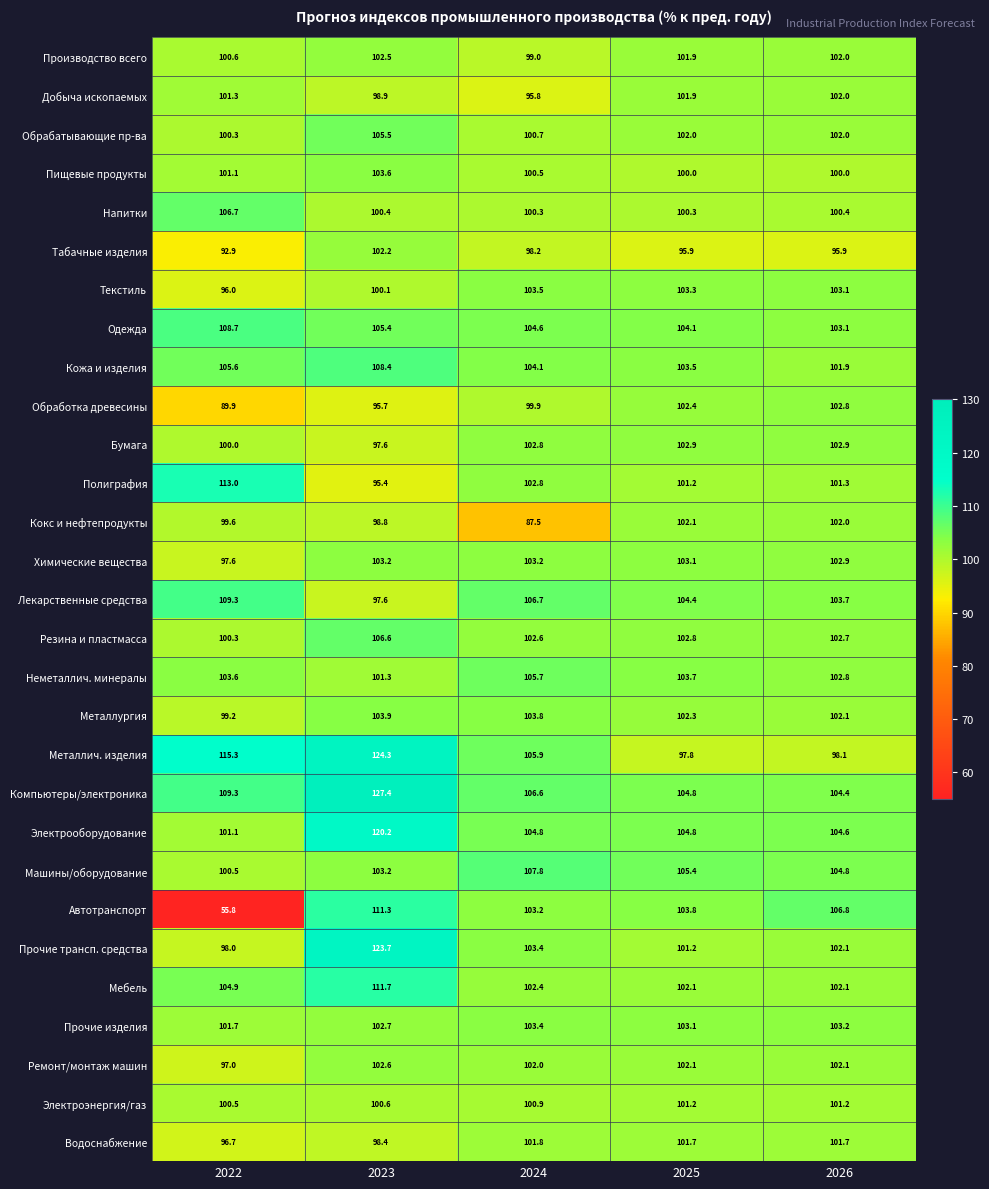

Count the number of categories in the chart.

5